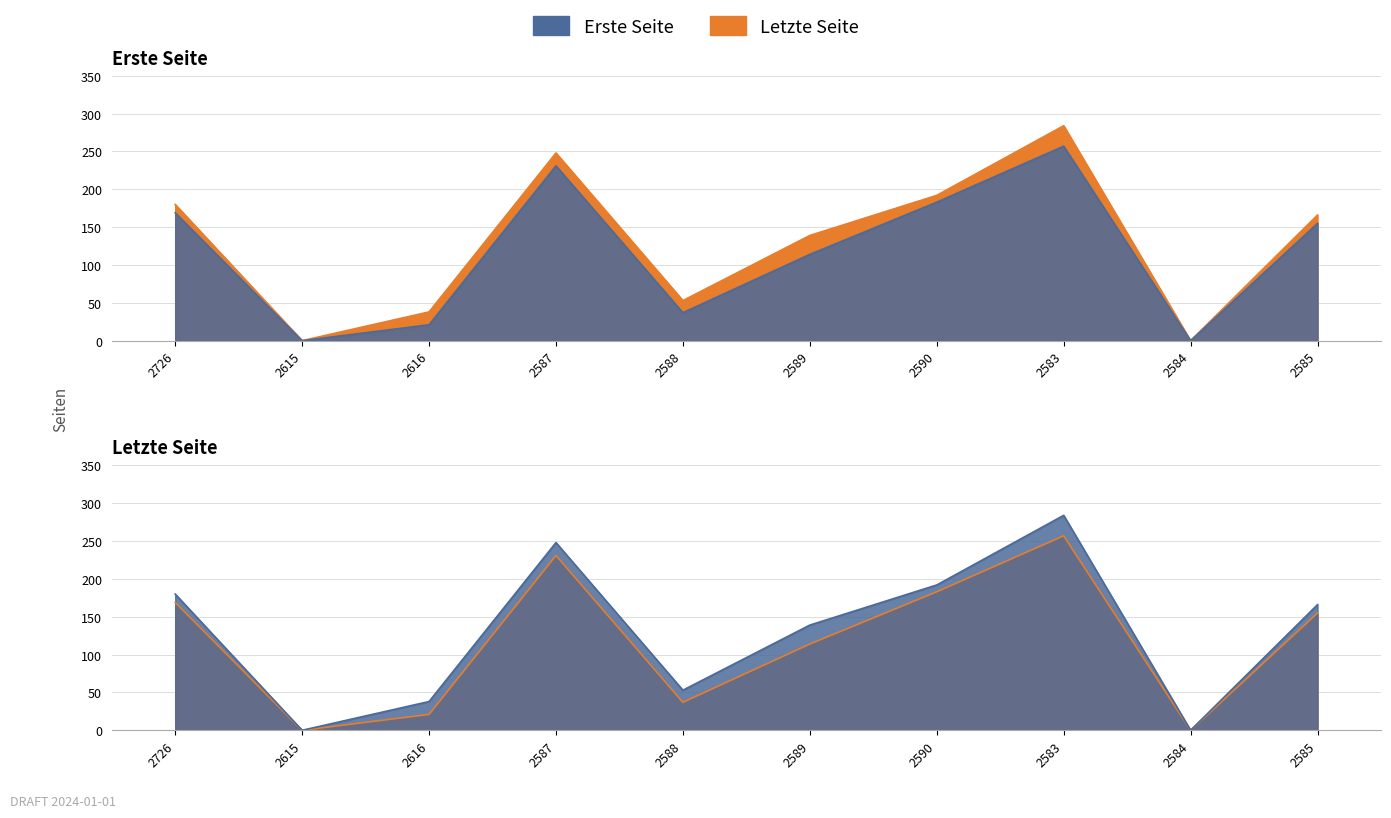

At which label is Erste Seite closest to 128?

2589